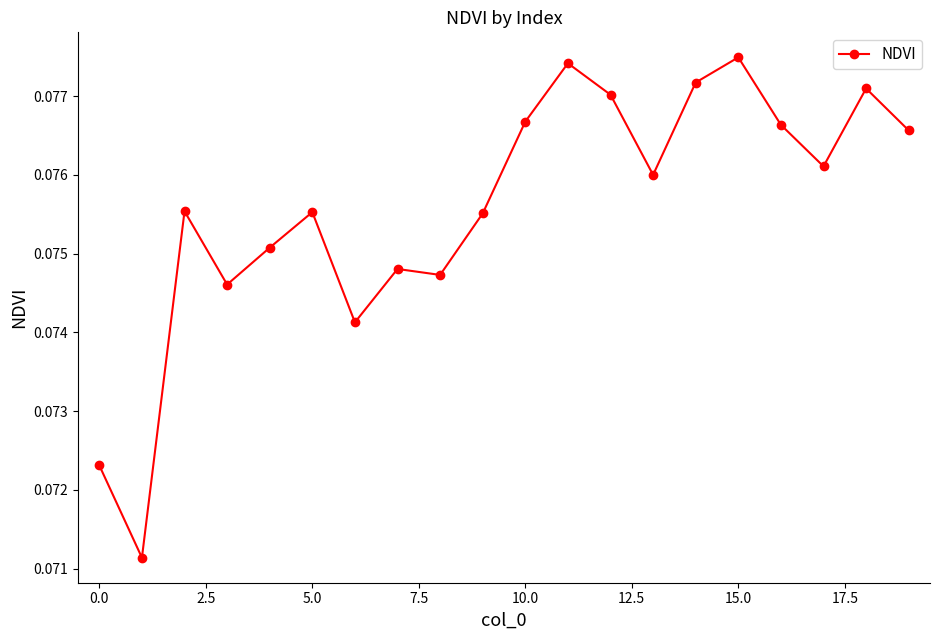

Count the values in the range 0 to 1.

20